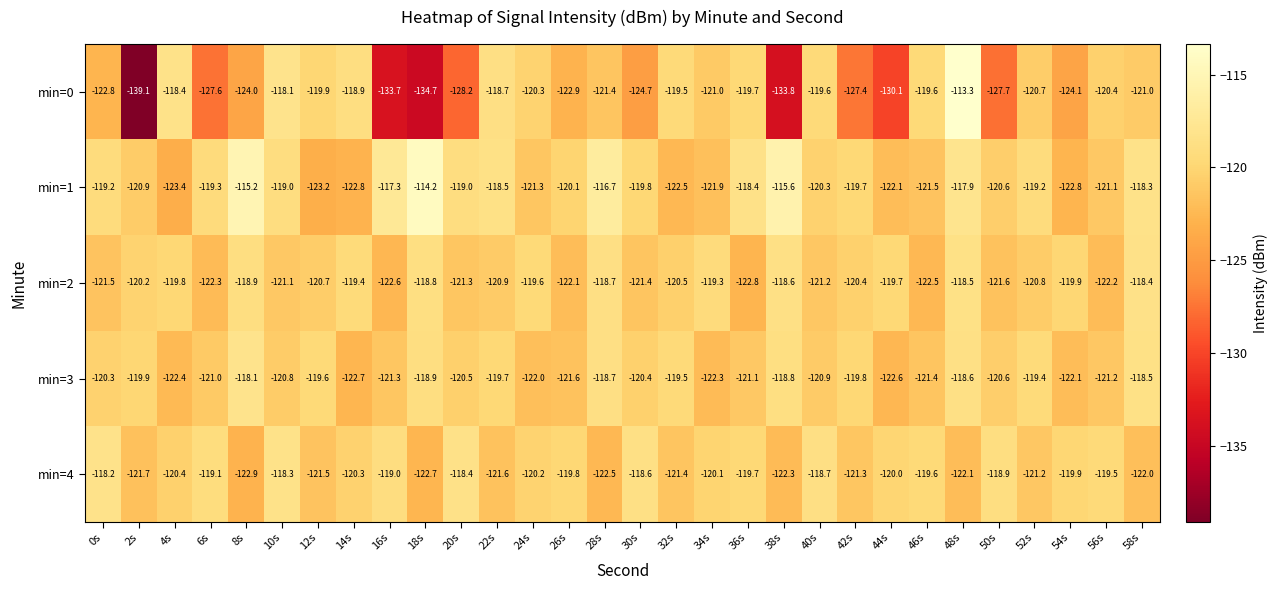

What is the difference between the maximum and minimum values in the min=2 series?

4.4